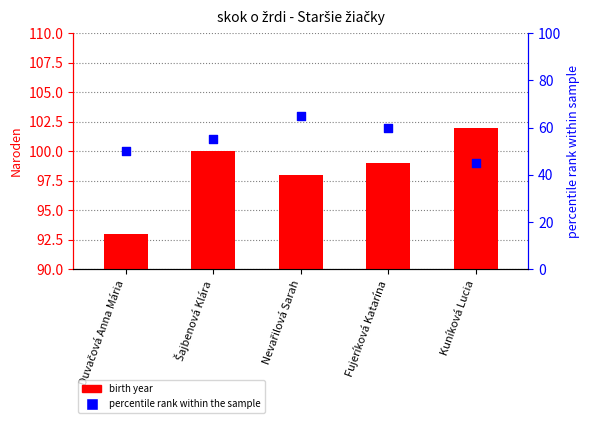

Which series has the largest total across all categories?

birth year